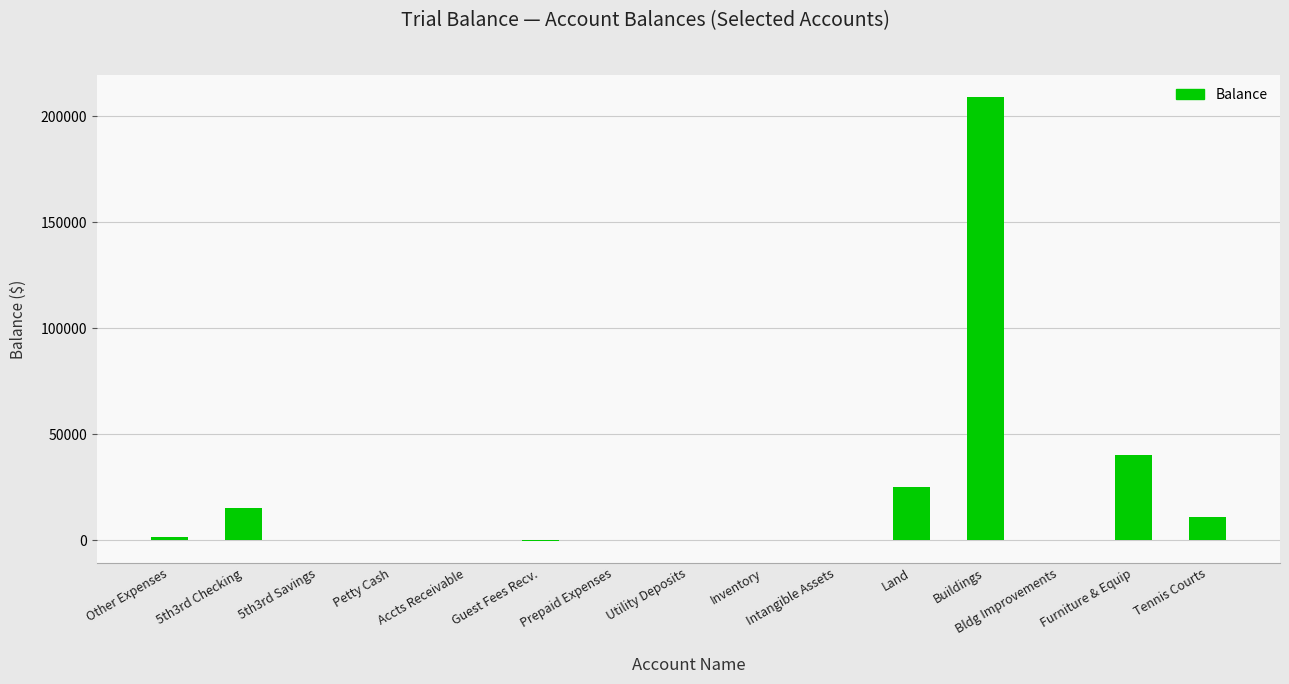

The value at Tennis Courts is 11000.0. True or false?

True